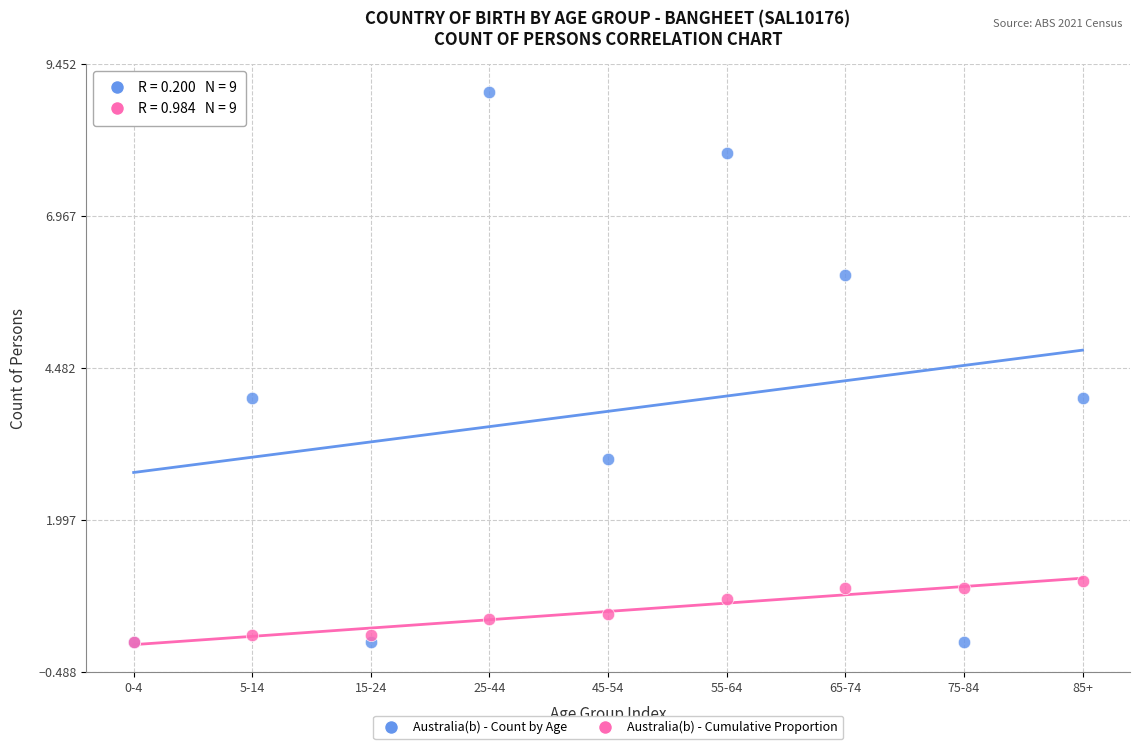

Which series reaches the maximum Y coordinate?

Australia(b) - Count by Age